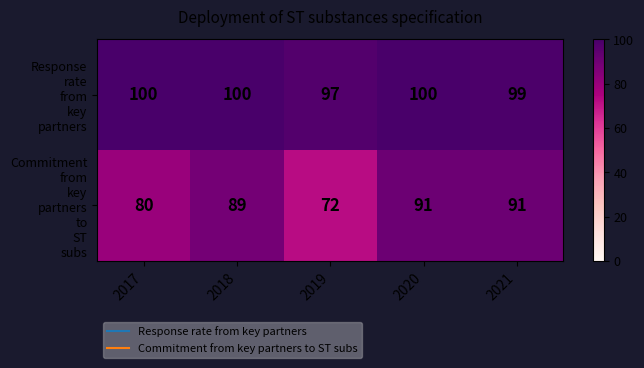

What is the smallest value displayed?

72